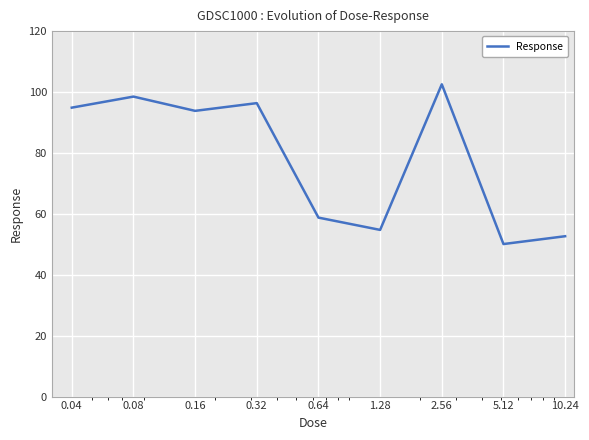

What is the smallest value displayed?

50.1